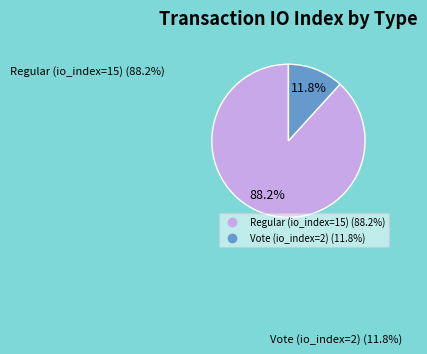

How much of the chart is everything except Vote (io_index=2)?

88.2%